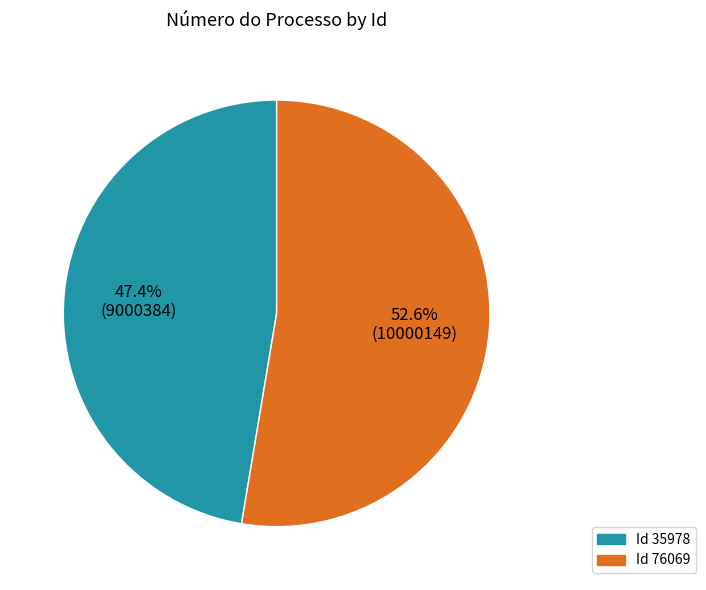

Is there a majority slice in this chart?

Yes